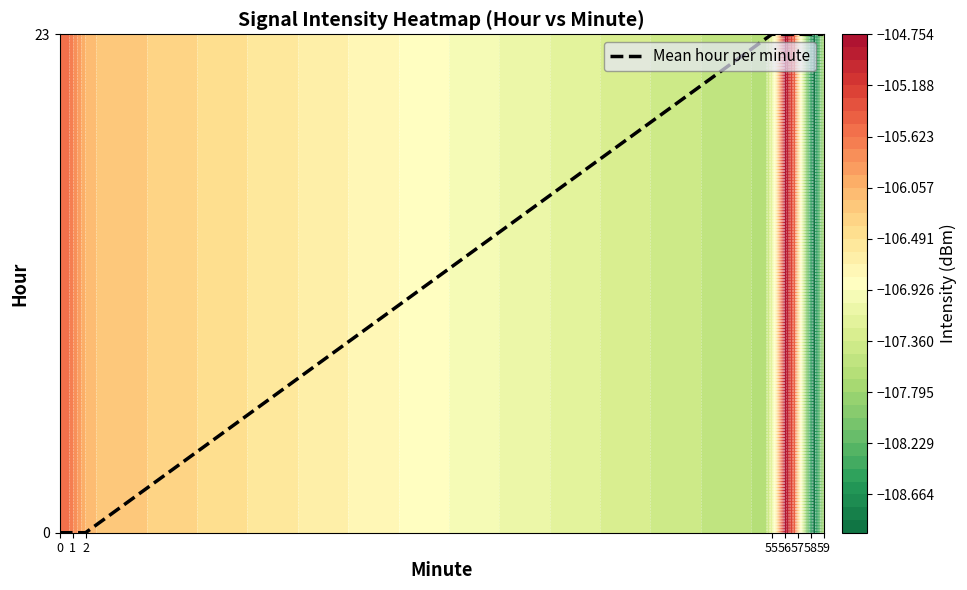

Approximately how many times larger is the value at 58 compared to 59?

1.0